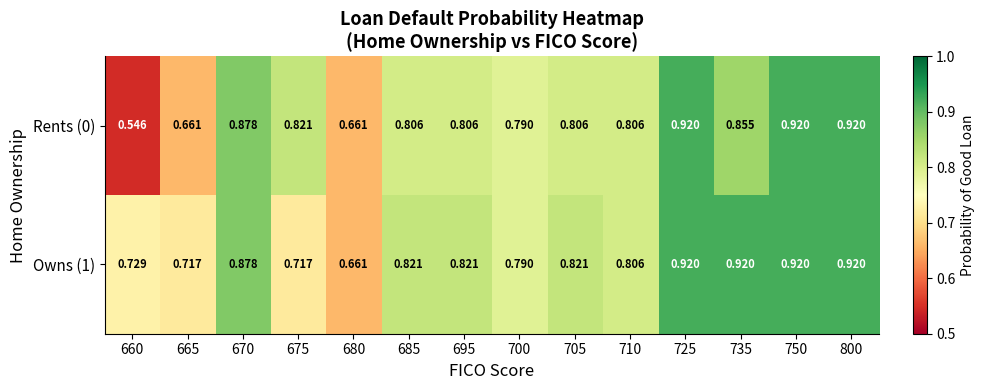

Is the value of Rents (0) at 685 greater than the value of Owns (1) at 695?

No